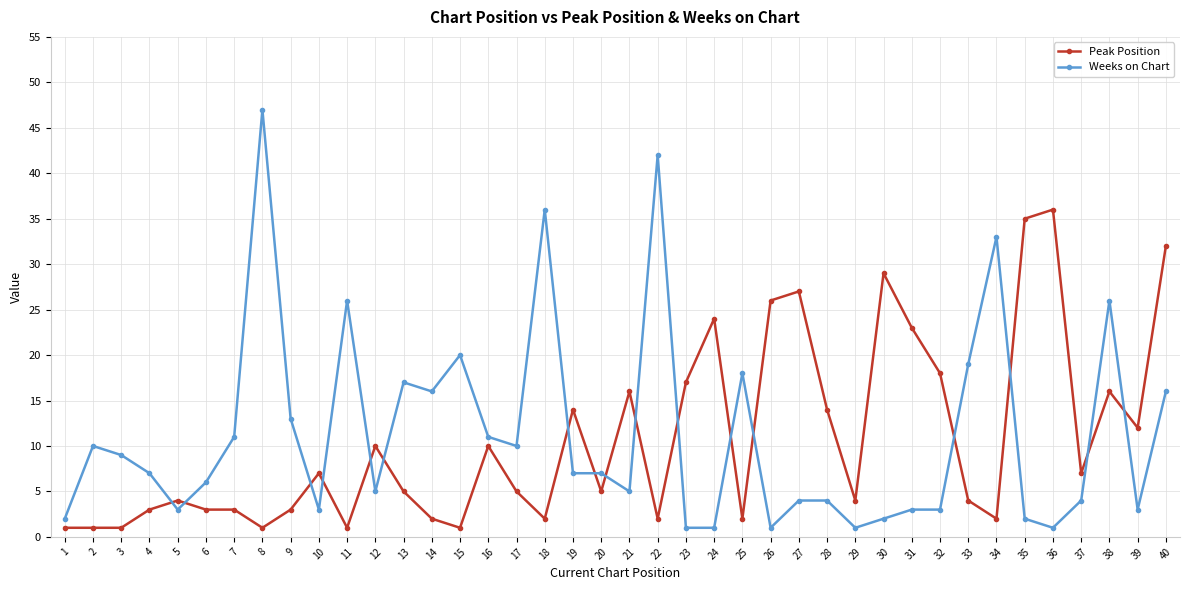

The value of Weeks on Chart at 32 is 1. True or false?

False